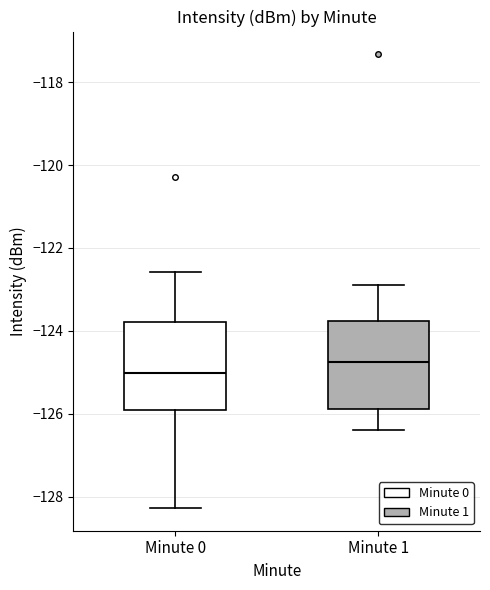

Reading left to right, transcribe this box plot: for each box, give where its median line is, the range the box spans, and where its two whiskers end, as read against the y-axis. The values are not printed on the chart, so give them approximately, as read against the axis.

Minute 0: median -125.0, box -125.8 to -123.8, whiskers -128.2 to -122.6
Minute 1: median -124.8, box -125.8 to -123.8, whiskers -126.4 to -122.8